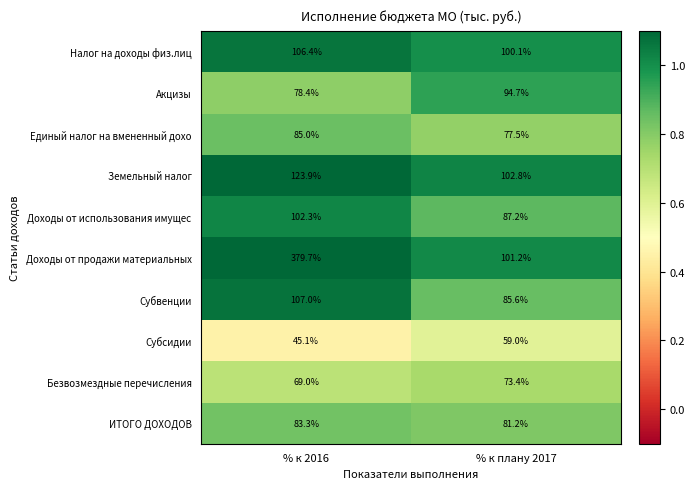

At which category is the sum across all series the highest?

% к 2016